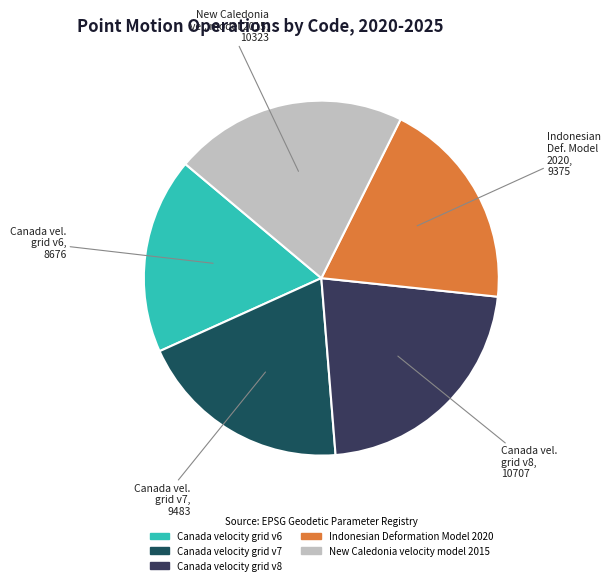

Combined, do Canada velocity grid v6 and Canada velocity grid v7 account for over 50%?

No